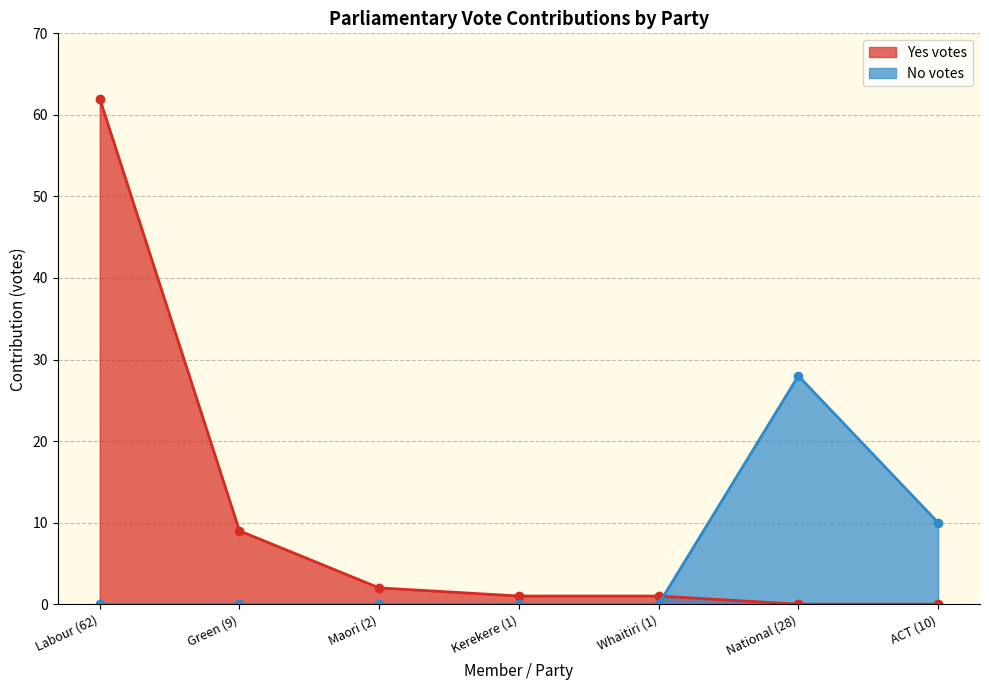

Does the chart display data point markers on the line(s)?

Yes